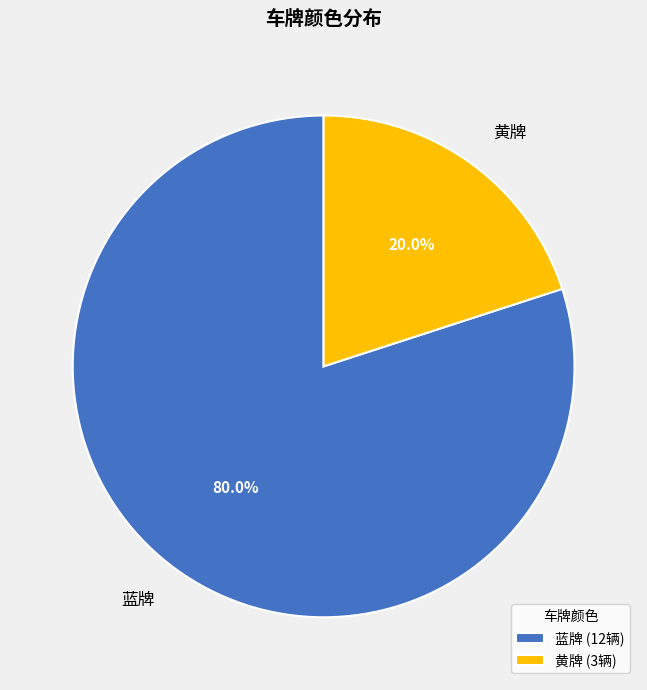

What is the largest slice in the pie chart?

蓝牌